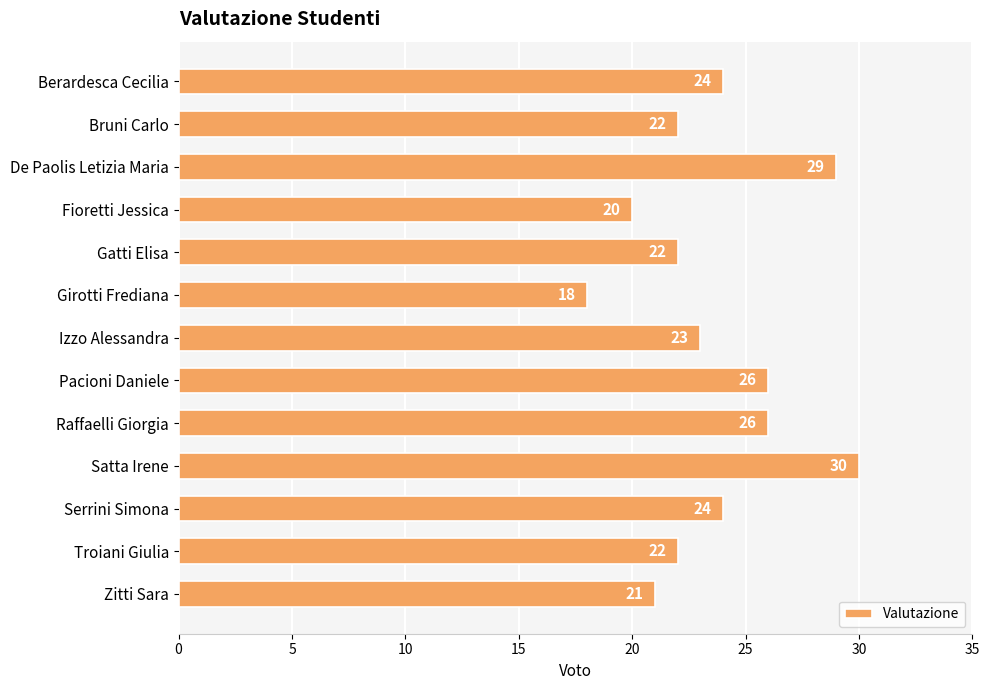

The chart shows a value of 22 at Bruni Carlo. True or false?

True